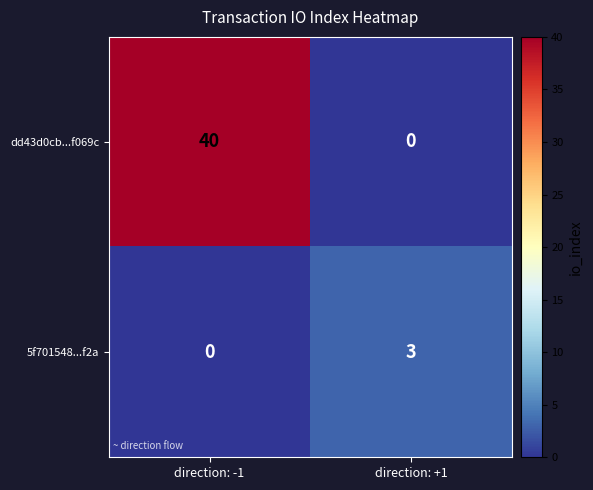

What is the spread (max minus min) of values at direction: -1?

40